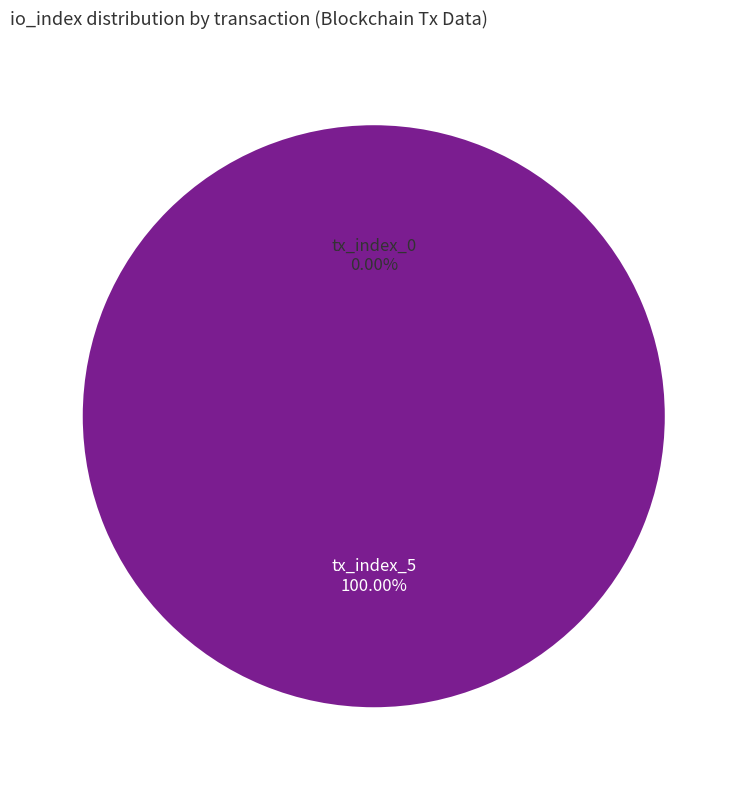

How many segments does this pie chart have?

2